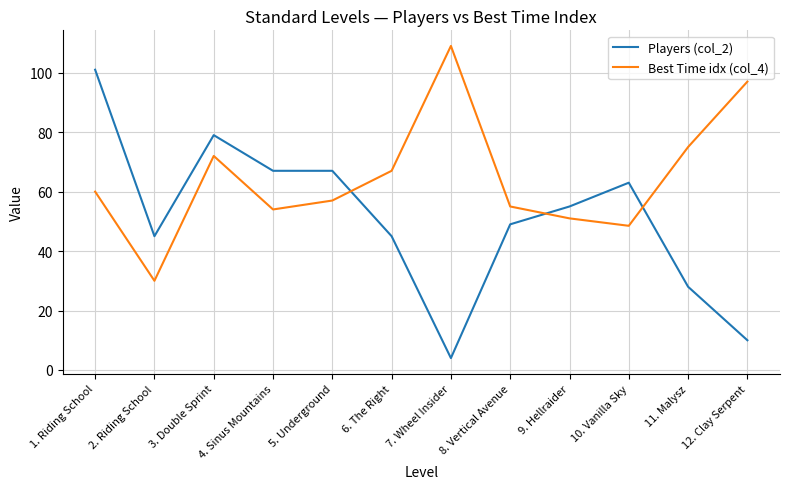

What is the spread (max minus min) of values at 12. Clay Serpent?

87.0